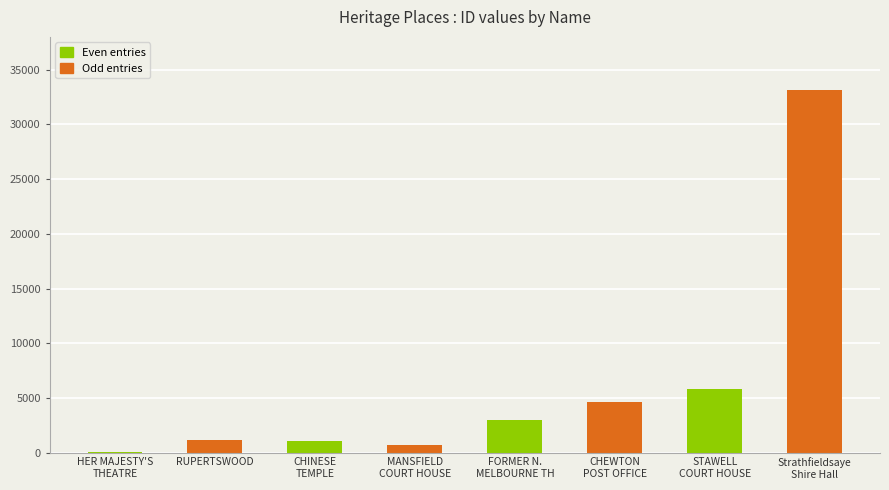

What is the sum of all values?

49530